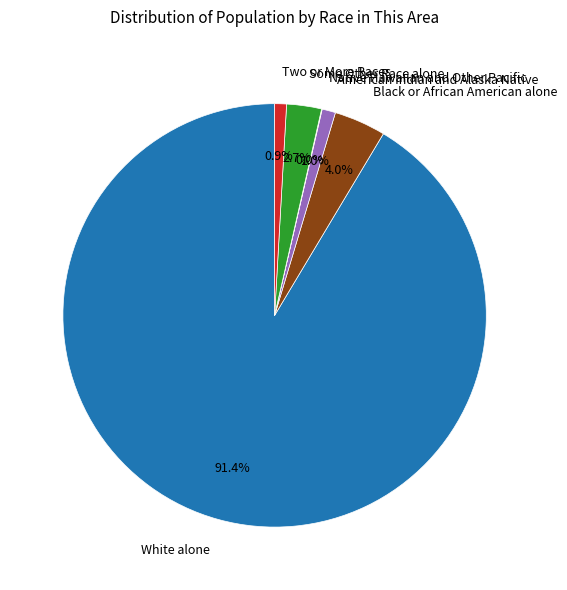

Which has a higher value, White alone or Black or African American alone?

White alone